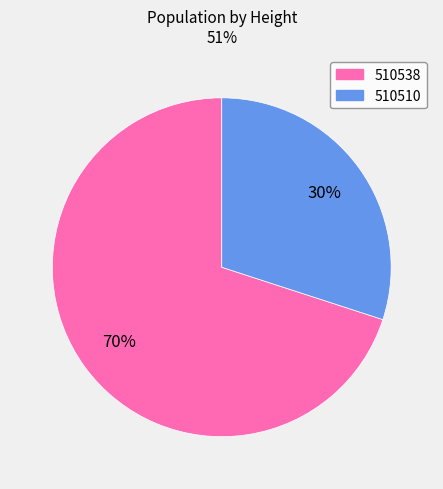

Which category has the biggest portion of the pie?

510538